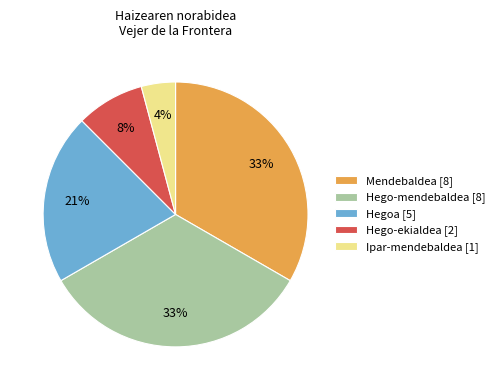

Combined, do Mendebaldea [8] and Hegoa [5] account for over 50%?

Yes